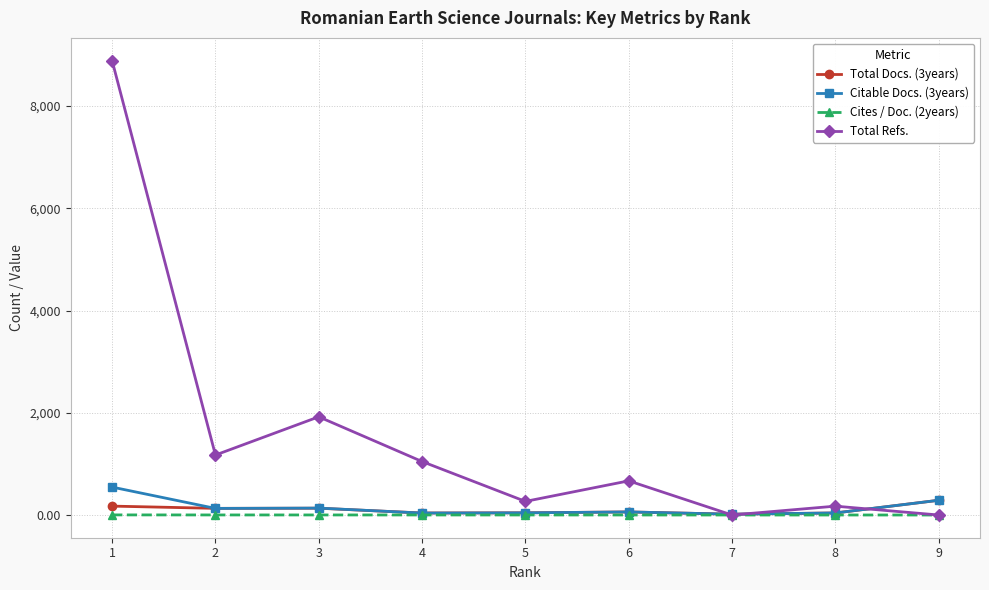

Which series has the largest range (max minus min)?

Total Refs.